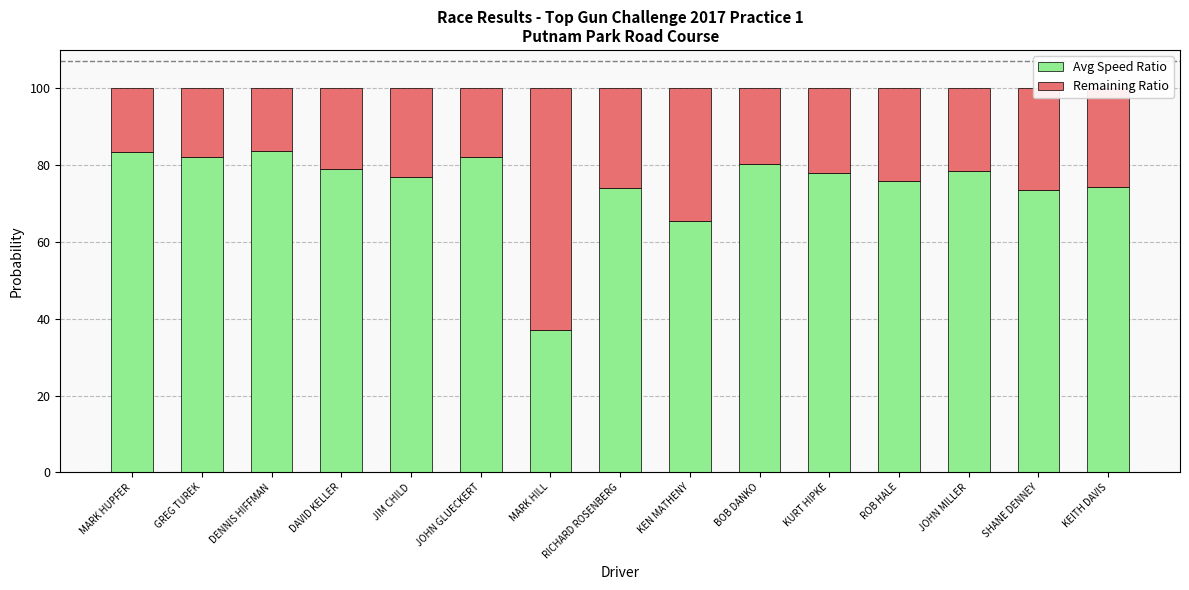

True or false: Avg Speed Ratio has a value of 113.2 at GREG TUREK.

False